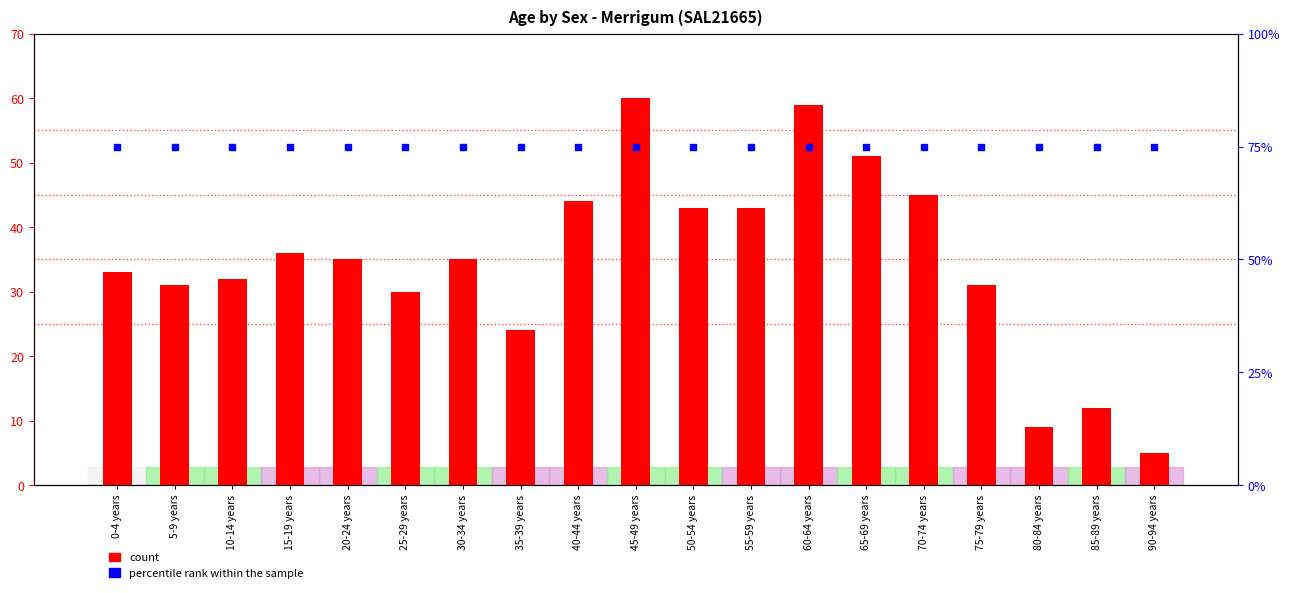

Reading right to left, transcribe all the data shown in this chart.

Persons: 5	12	9	31	45	51	59	43	43	60	44	24	35	30	35	36	32	31	33
percentile rank within the sample: 75	75	75	75	75	75	75	75	75	75	75	75	75	75	75	75	75	75	75